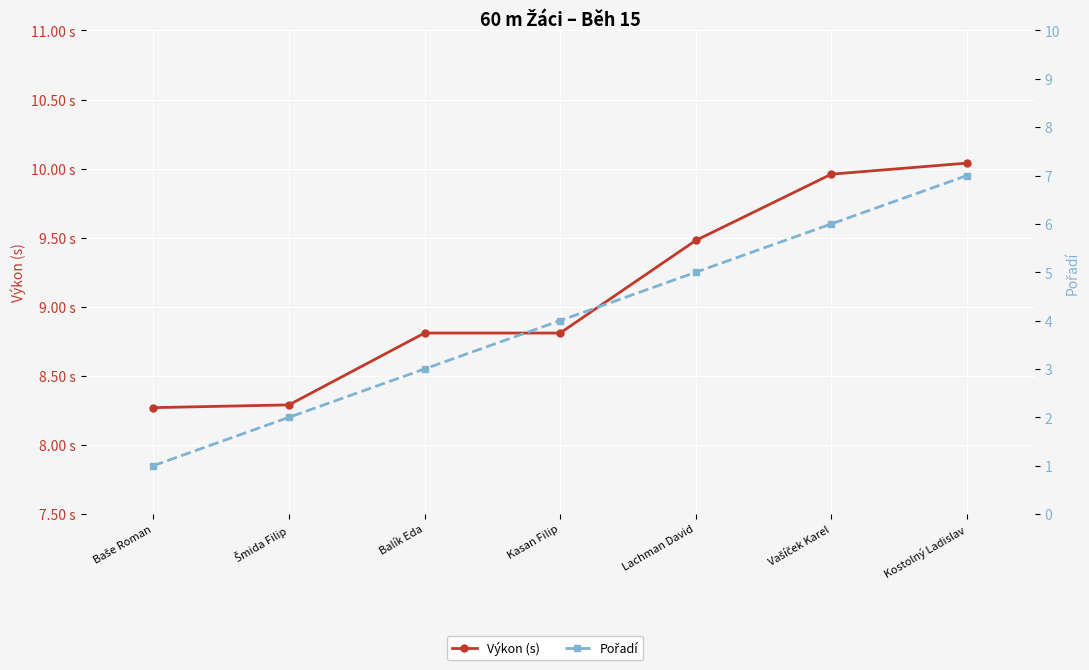

The value of Výkon (s) at Kostolný Ladislav is 10.0. True or false?

True